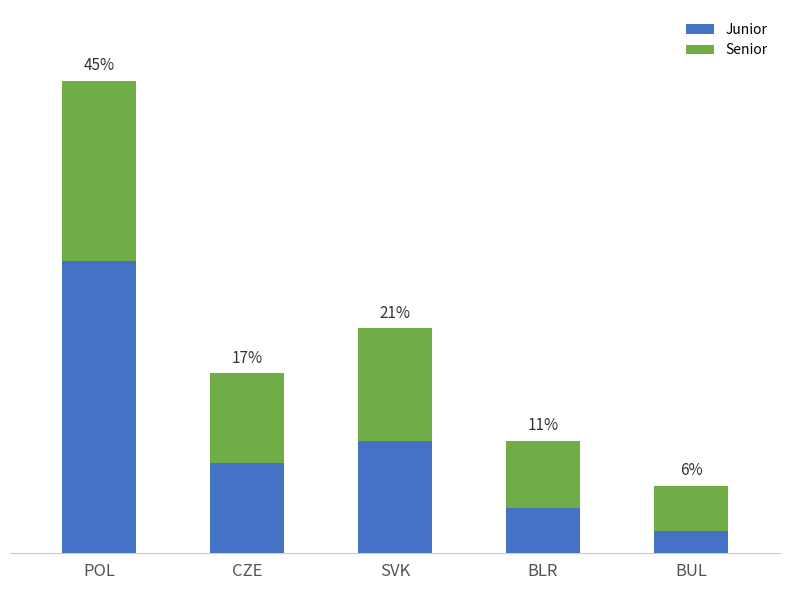

What are all the series names shown in the legend?

Junior, Senior